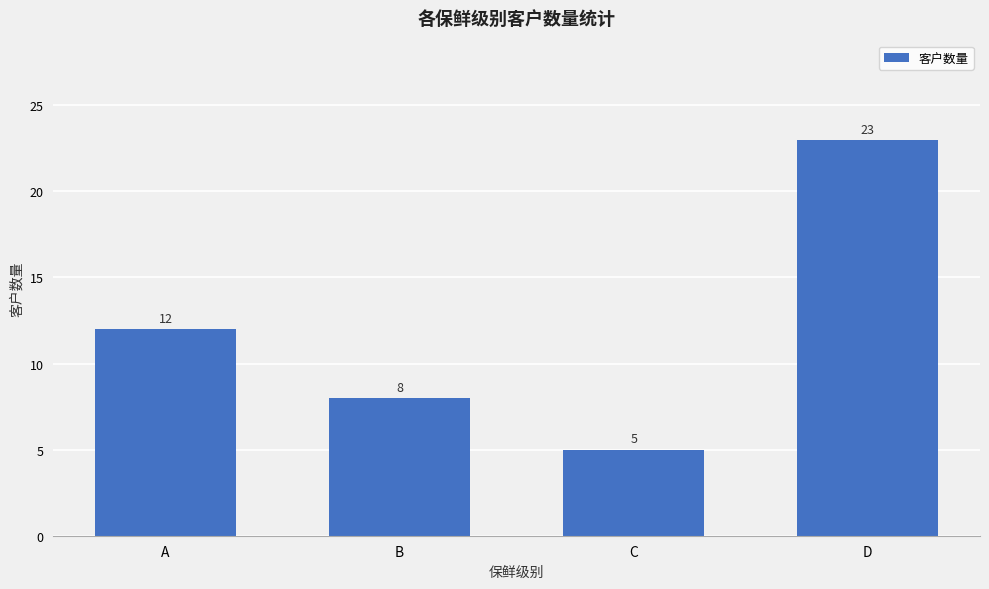

Count the values in the range 8 to 23.

3